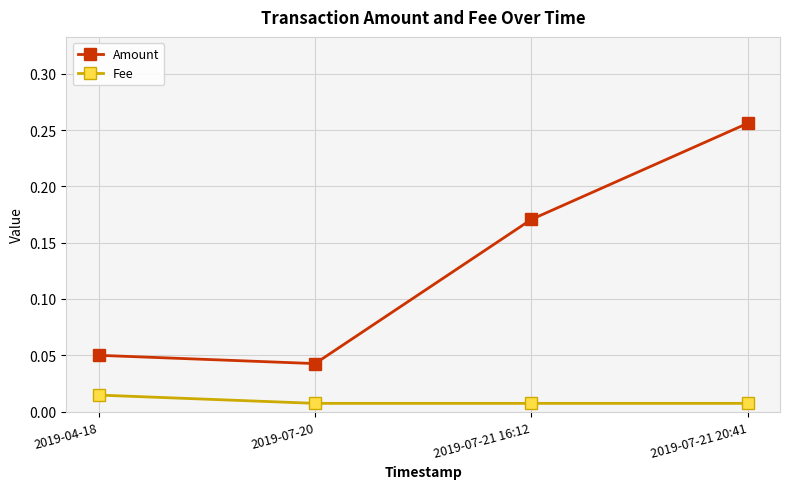

True or false: Fee and Amount cross at least once.

False